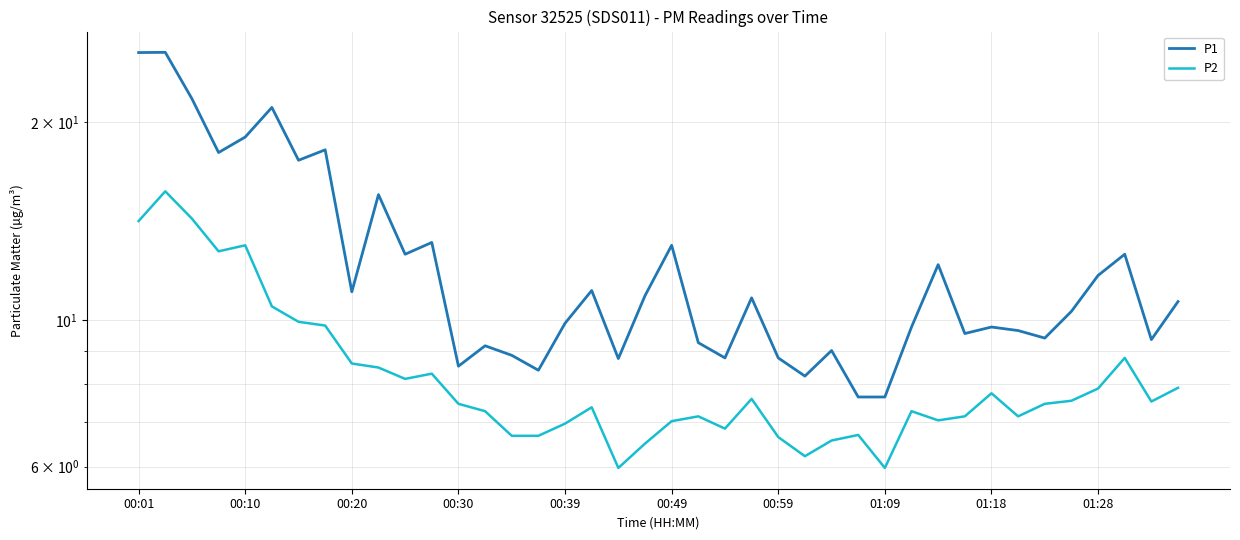

Rank the series by their average value, from highest to lowest.

P1, P2